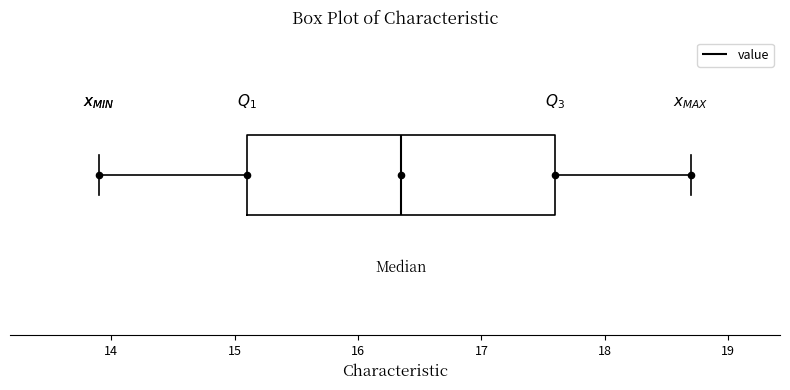

Read this box plot against the x-axis: the position of the median line, the range covered by the box, and the ends of both whiskers. The values are not printed on the chart, so give them approximately, as read against the axis.

median 16.4, box 15.1 to 17.6, whiskers 13.9 to 18.7